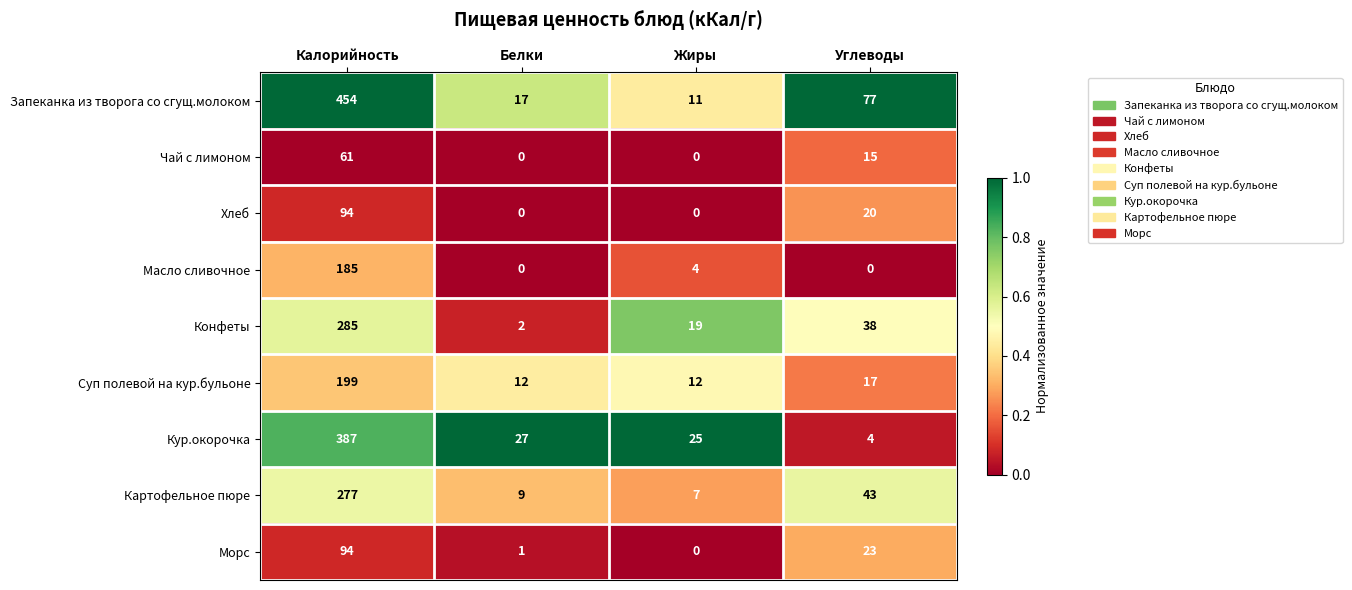

Which category has the highest value across all series?

Калорийность